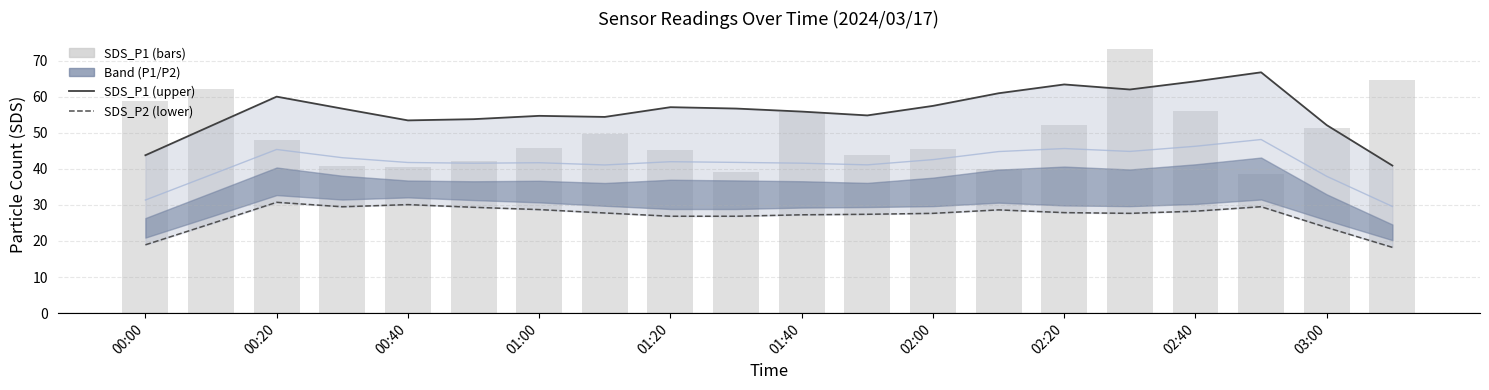

Reading left to right, what are all the values shown in this chart?

SDS_P1 (upper): 43.8	51.9	60.0	56.7	53.4	53.8	54.7	54.4	57.1	56.7	55.9	54.8	57.4	60.9	63.4	62.0	64.2	66.7	52.1	40.9
SDS_P2 (lower): 18.9	24.8	30.7	29.5	30.1	29.3	28.7	27.8	26.9	26.9	27.3	27.4	27.7	28.6	27.9	27.7	28.3	29.5	23.7	18.2
Mid band: 31.3	38.3	45.4	43.1	41.8	41.6	41.7	41.1	42.0	41.8	41.6	41.1	42.5	44.8	45.6	44.8	46.2	48.1	37.9	29.6
SDS_P1 (bars): 58.8	62.0	48.0	40.7	40.5	42.2	45.7	49.7	45.3	39.0	55.7	43.8	45.5	40.0	52.2	73.2	56.0	38.5	51.3	64.7